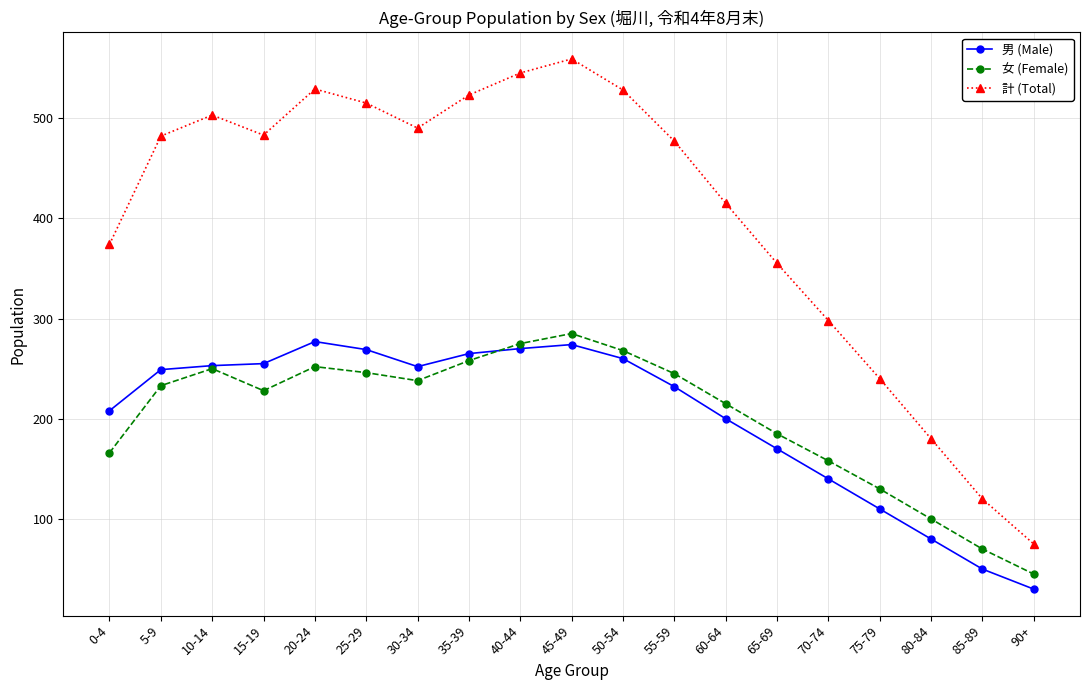

True or false: 計 (Total) has a value of 523 at 35-39.

True